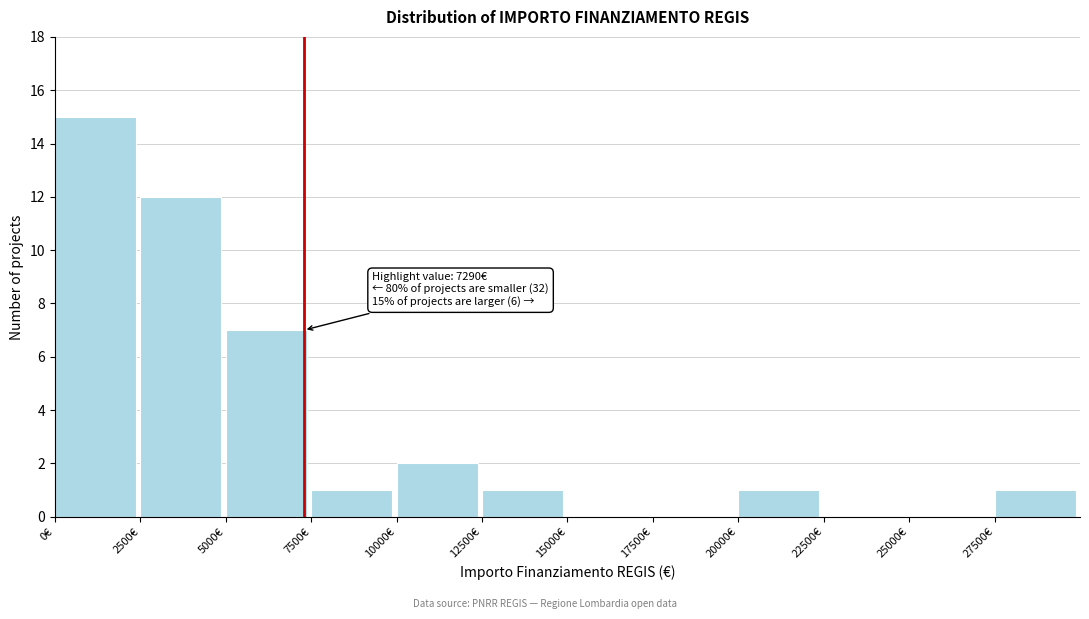

Which range on the x-axis has the tallest bar?

0 to 2500